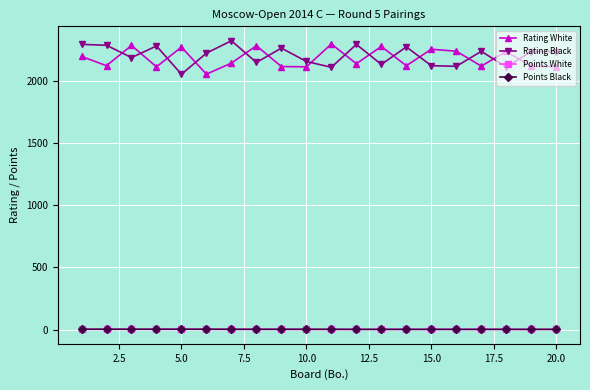

What is the maximum value shown in the chart?

2319.0